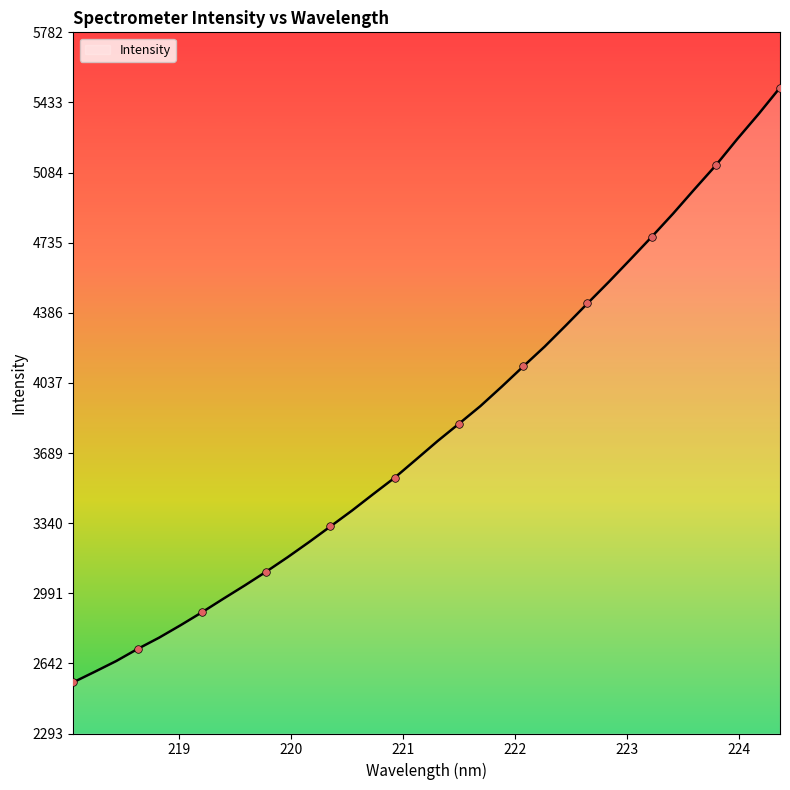

What is the difference between the maximum and minimum values?

2958.5